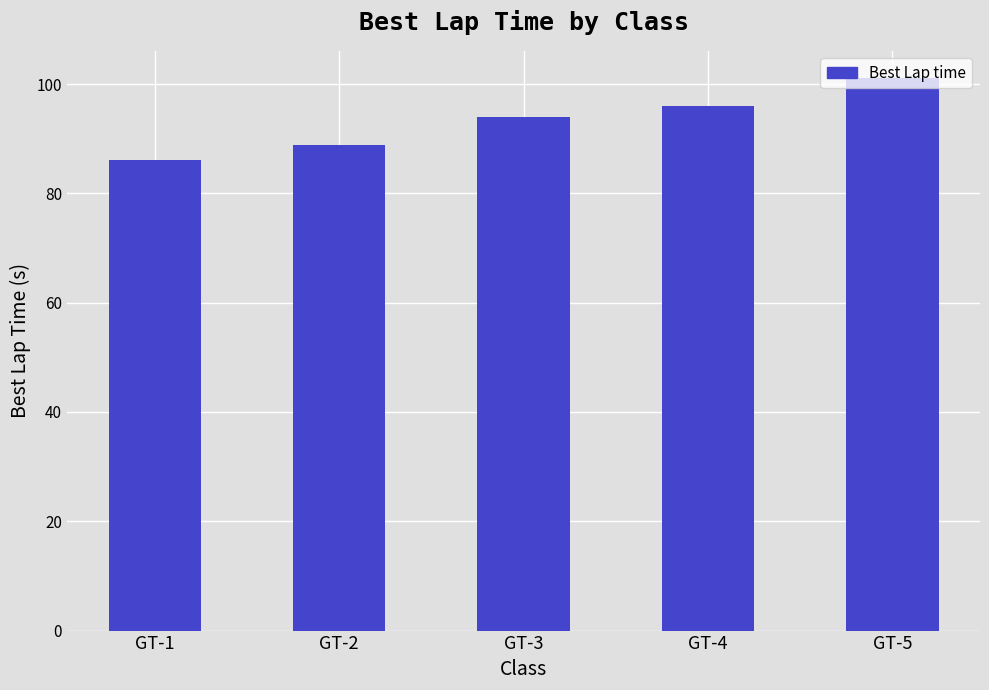

At which category does the chart reach its peak across all series?

GT-5